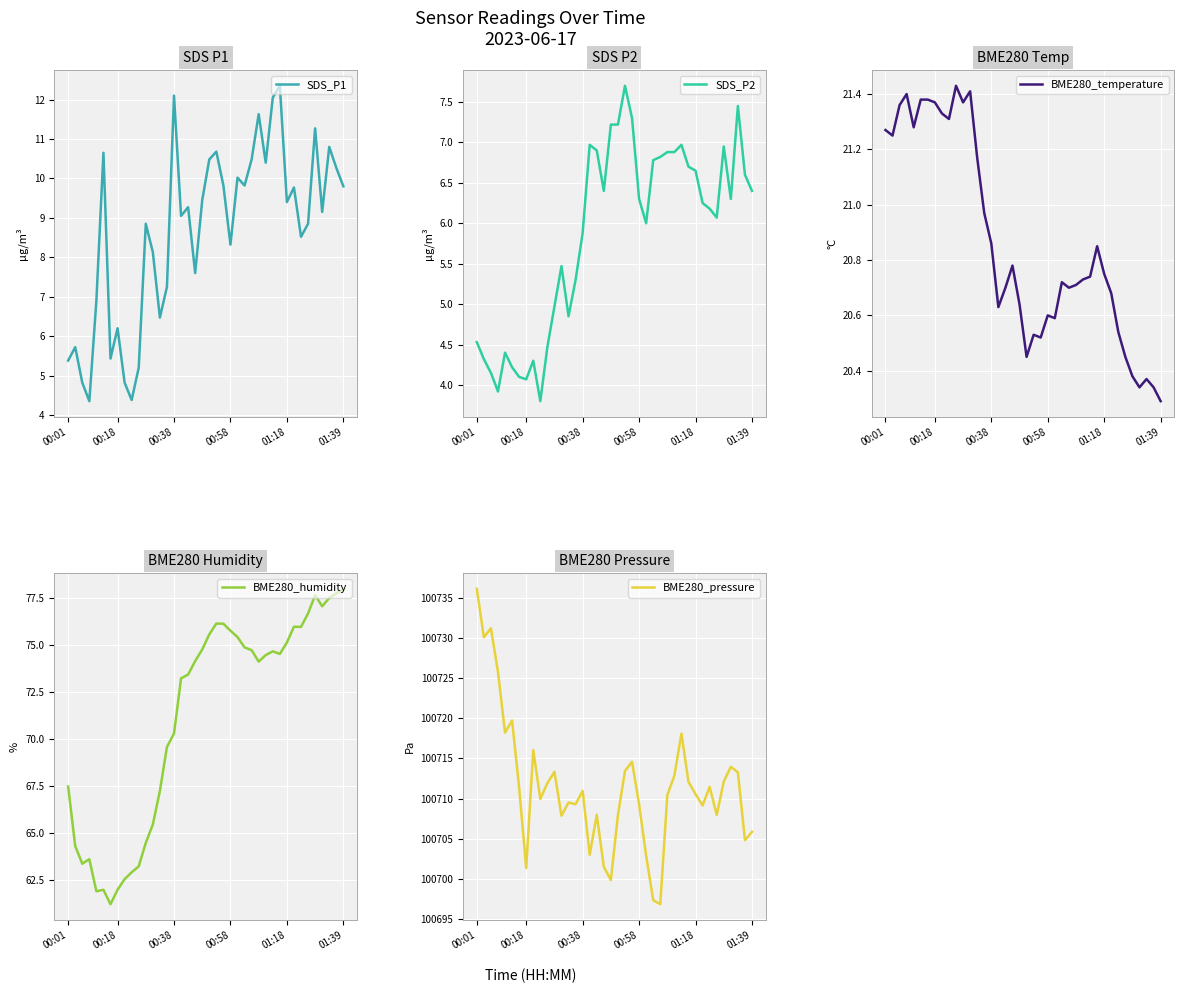

What is the sum of all BME280_temperature values?

834.6